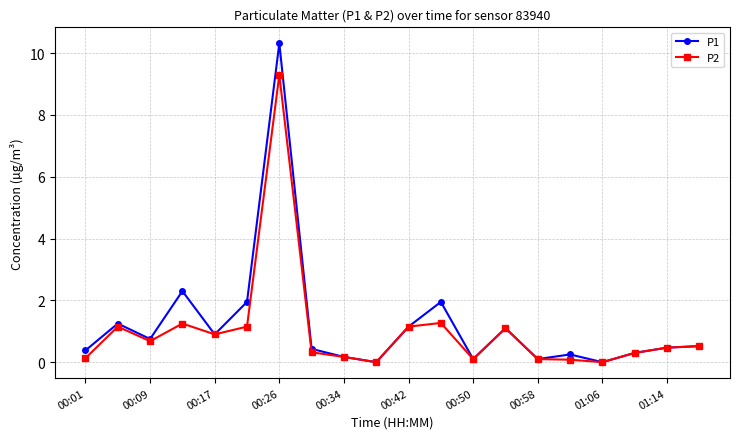

What is the maximum value for P2?

9.3